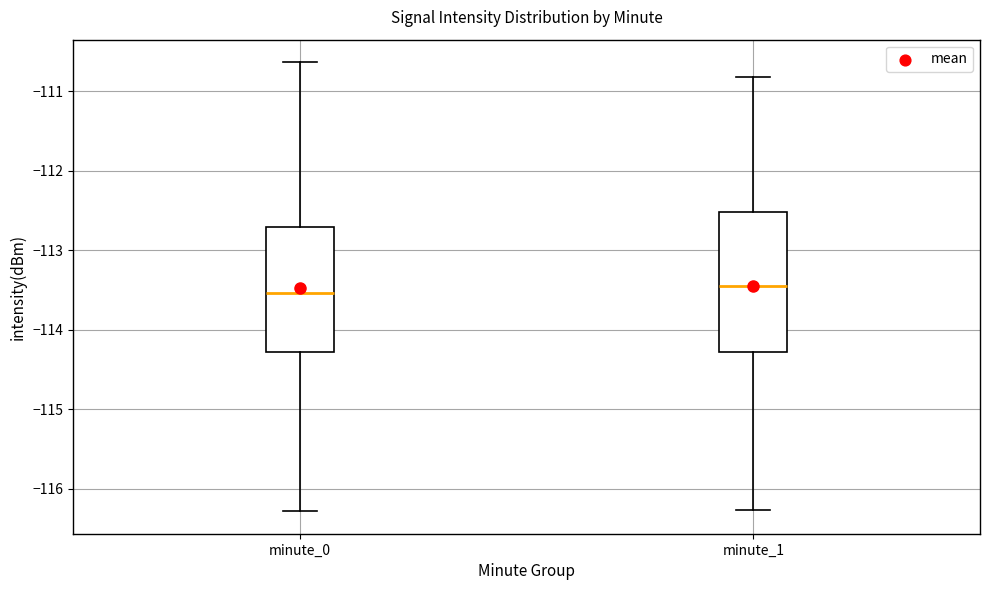

Where is the lower edge of the box for minute_1 on the y-axis? The values are not printed on the chart, so give them approximately, as read against the axis.

-114.3